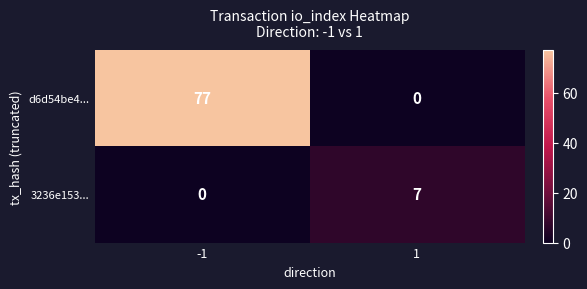

What is the difference between the highest and lowest values at 1?

7